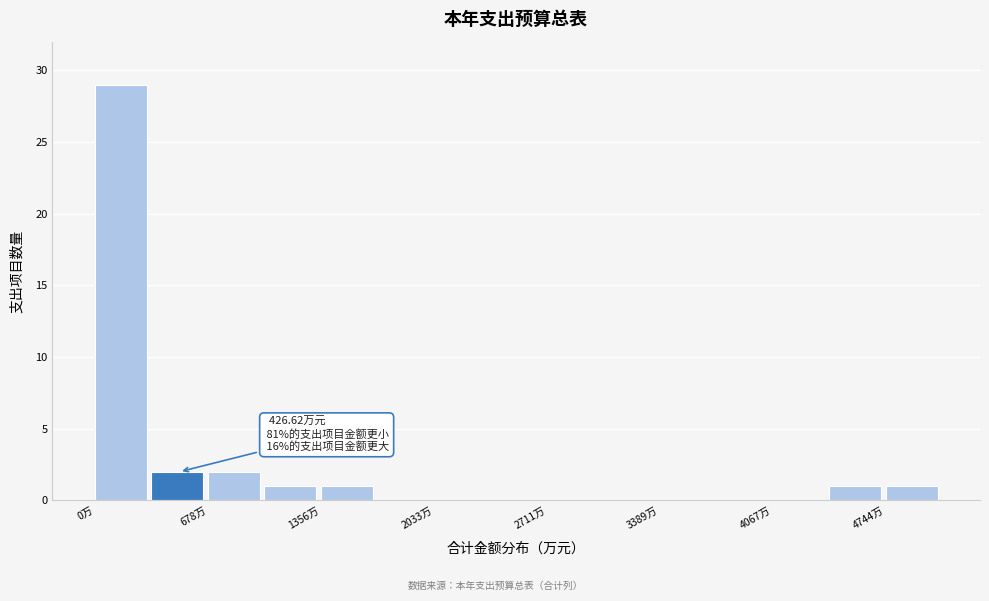

Around what value on the x-axis is the tallest bar? Give the approximate position of its centre, as read against the axis.

200